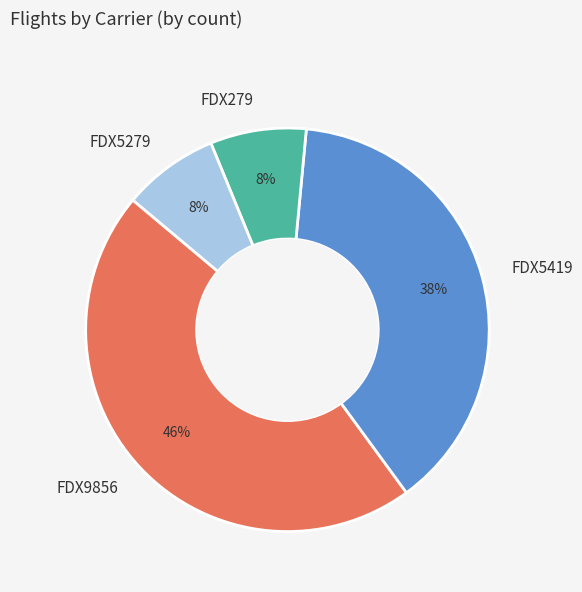

Is there any slice that represents more than half of the pie?

No